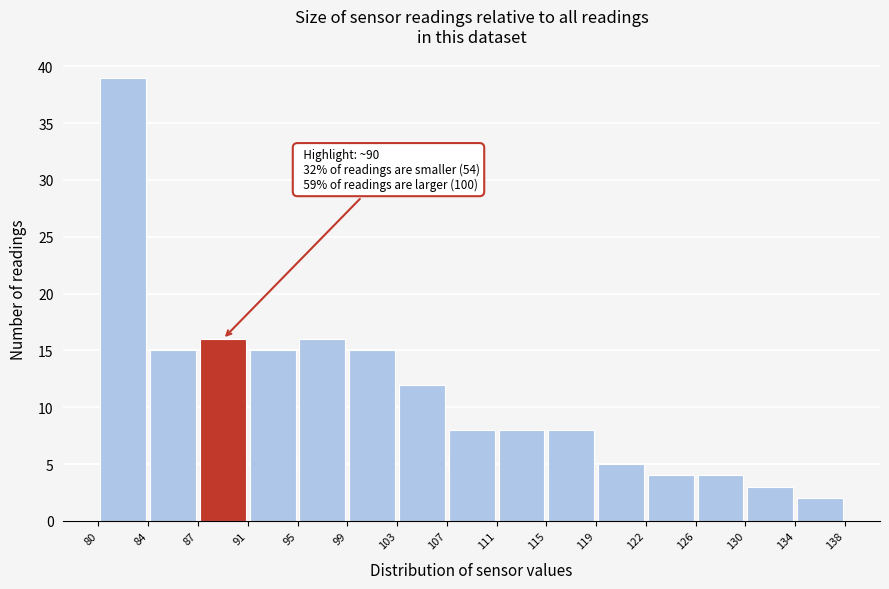

Over which range of the x-axis is the bar tallest?

80 to 84